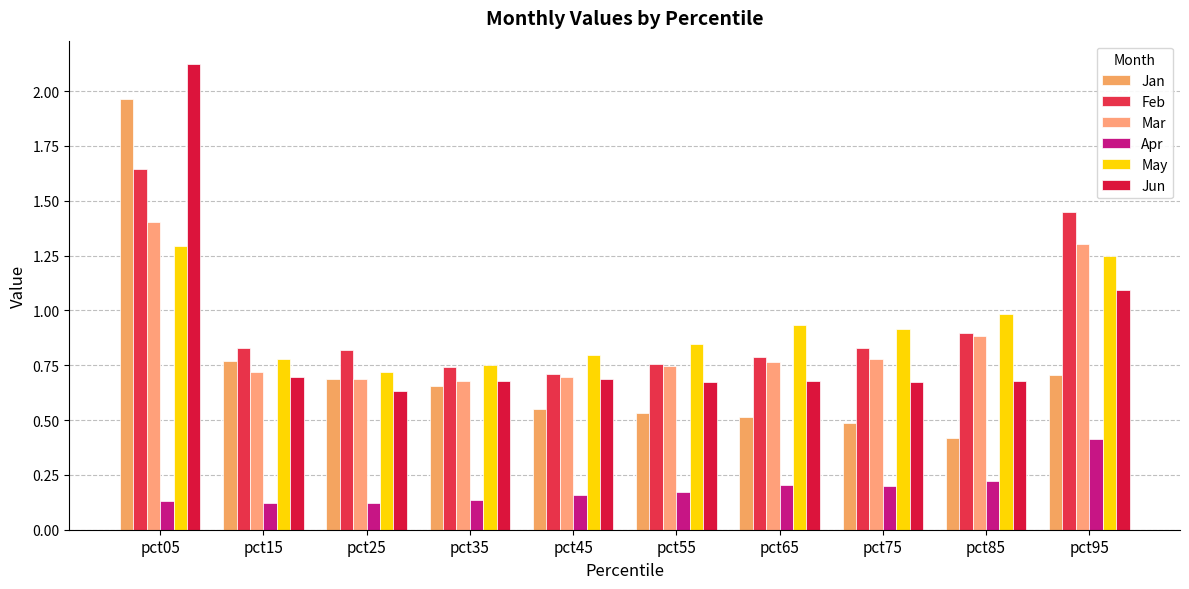

Which series has the largest total across all categories?

Feb